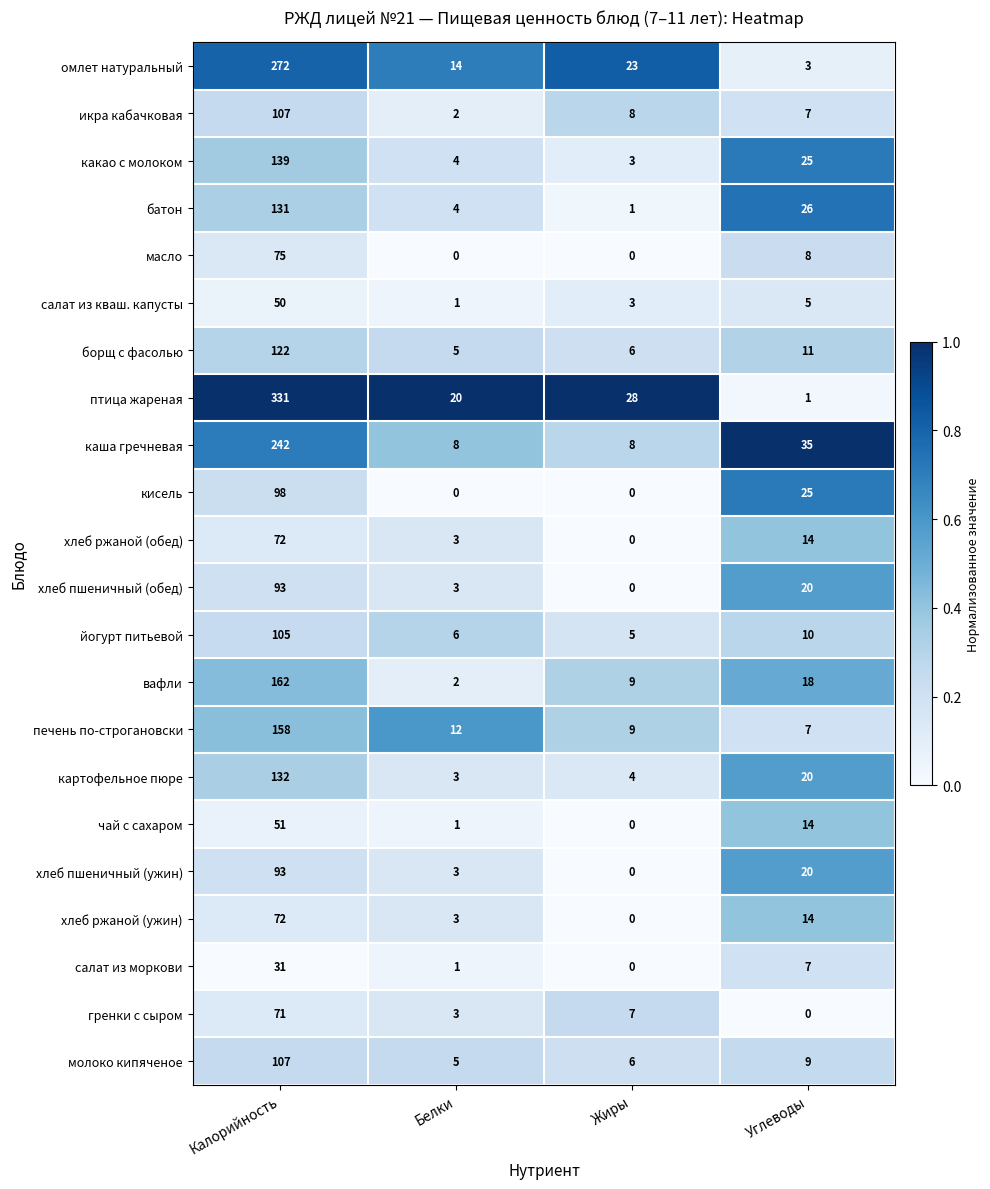

What is the total value across all series at Калорийность?

2714